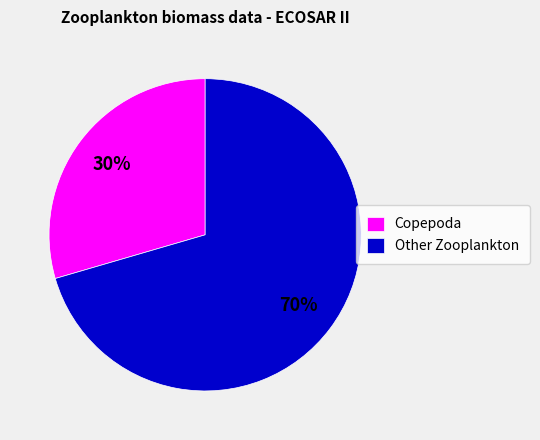

What is the smallest slice in the pie chart?

Copepoda